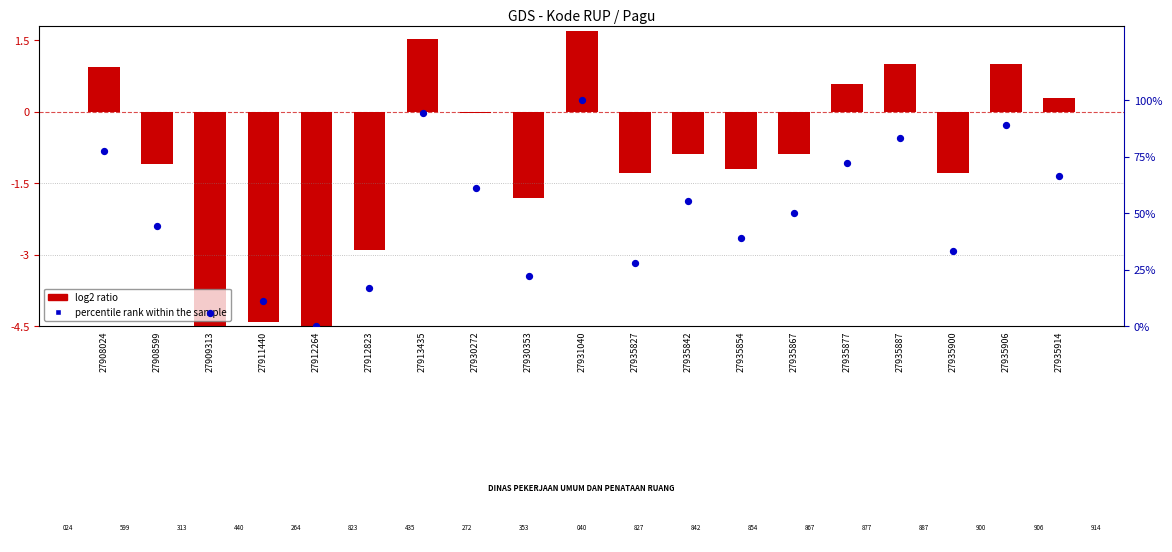

Which series reaches the maximum Y coordinate?

percentile rank within the sample